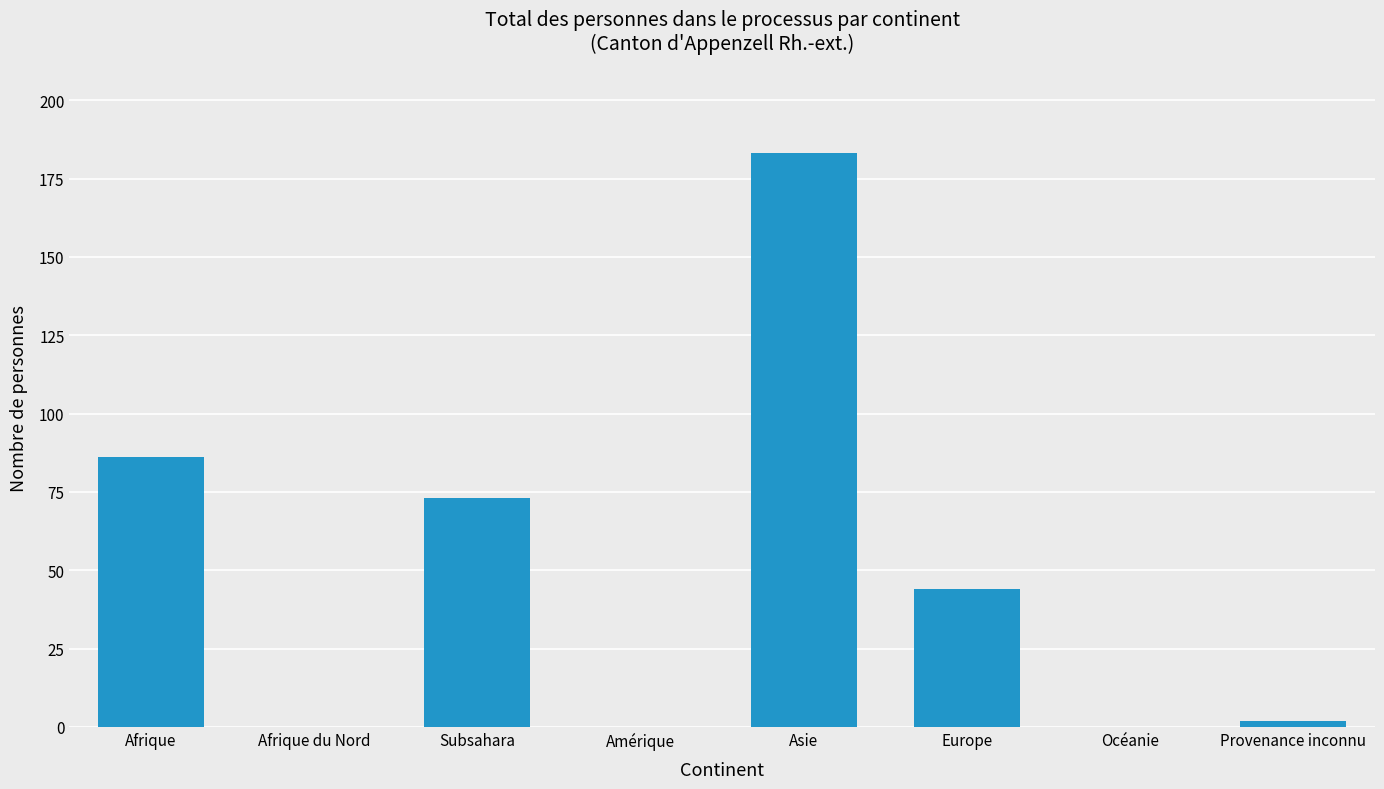

Between Amérique and Subsahara, which is larger?

Subsahara